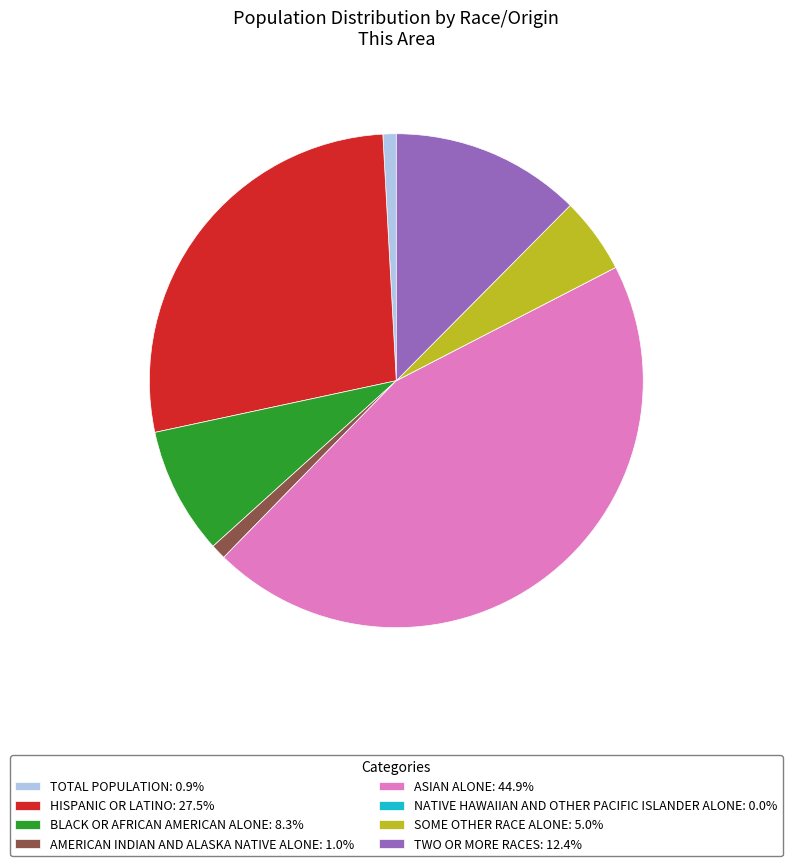

Does any single category account for the majority?

No